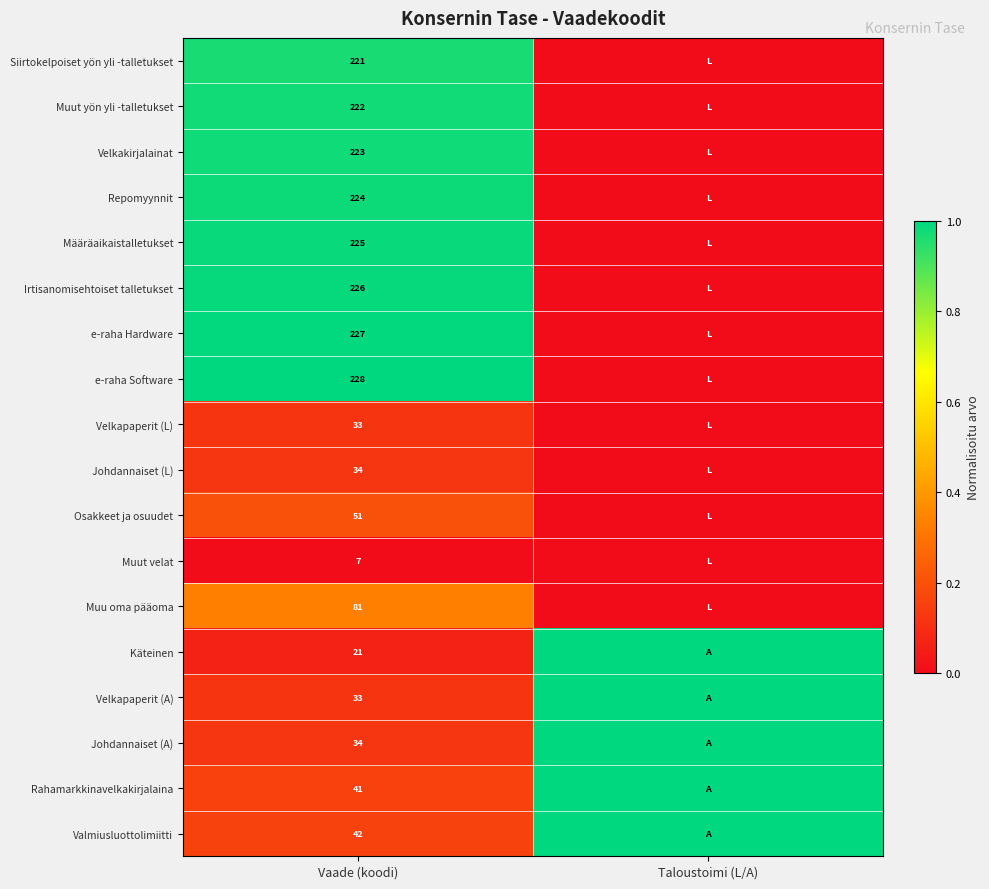

The value of Johdannaiset (A) at Taloustoimi (L/A) is 0.5. True or false?

False